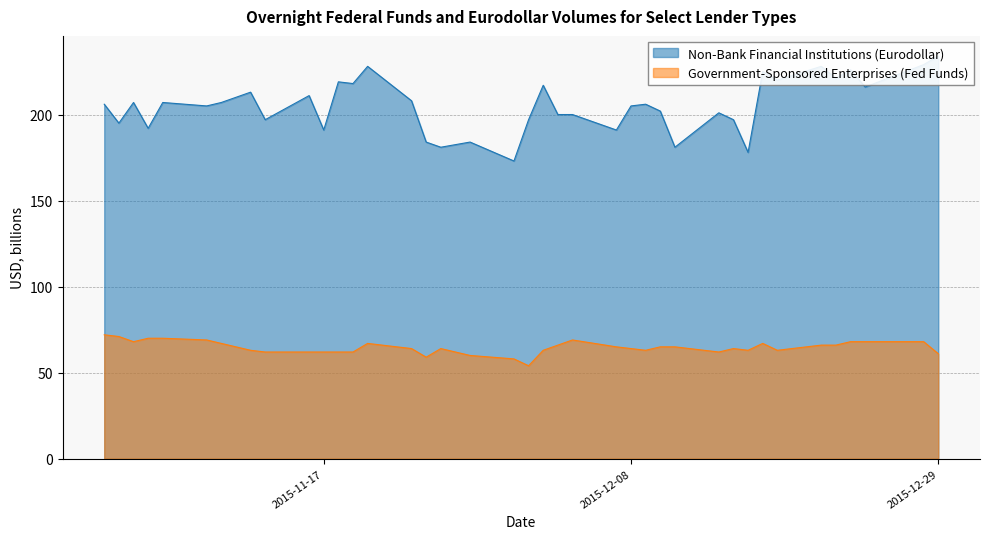

Which label corresponds to the smallest value in the chart?

2015-12-01